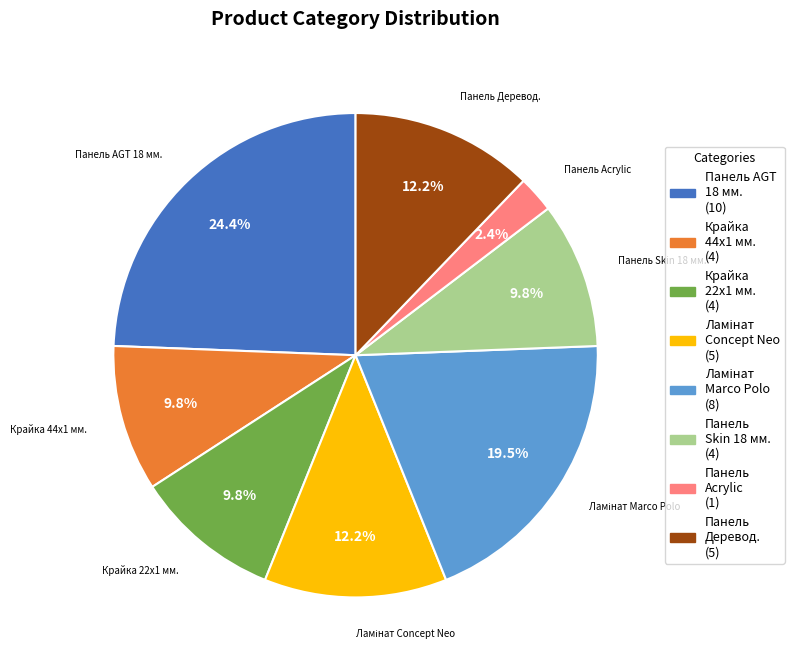

Does any single category account for the majority?

No